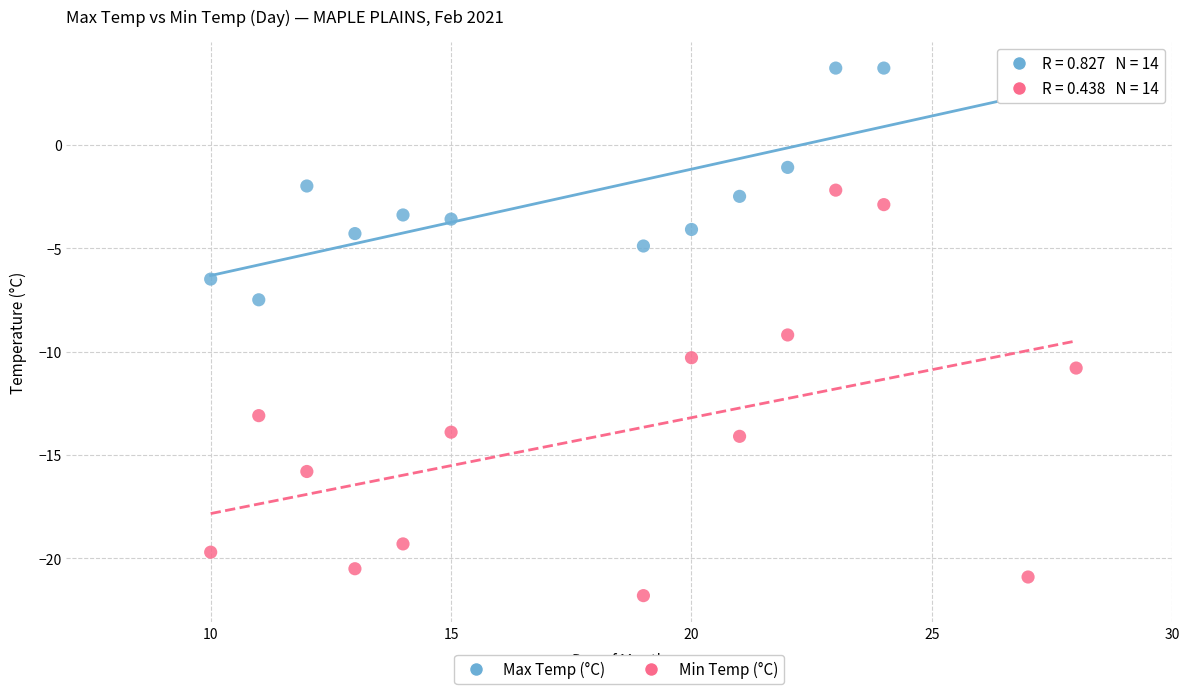

Which series contains the highest Y value?

Max Temp (°C)